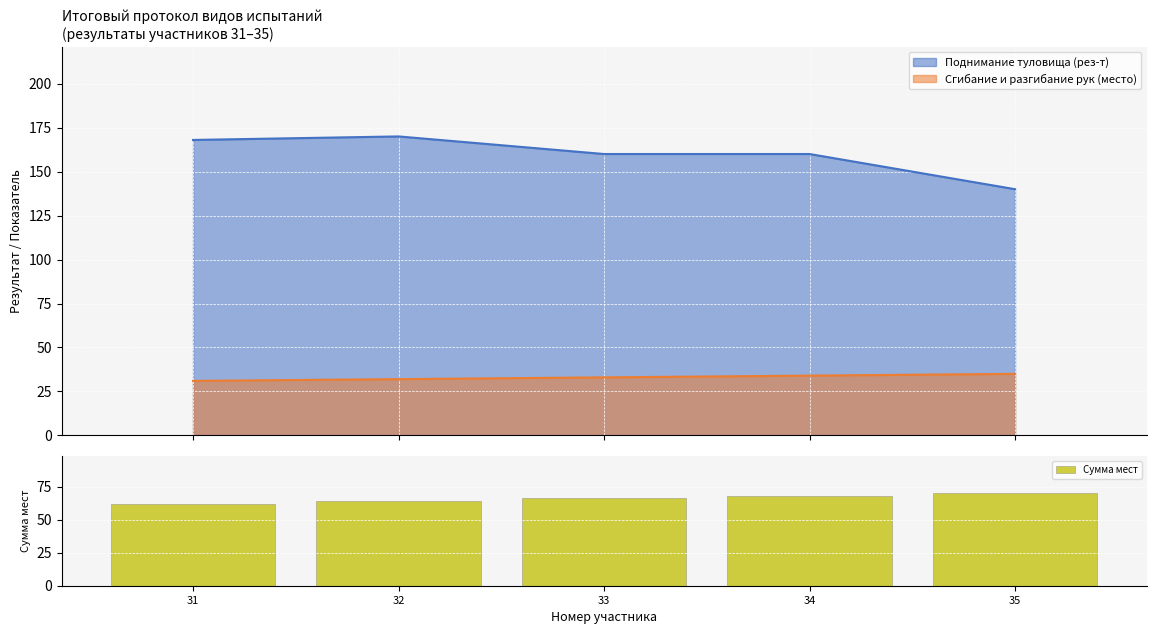

What is the difference between the maximum and minimum values?

8